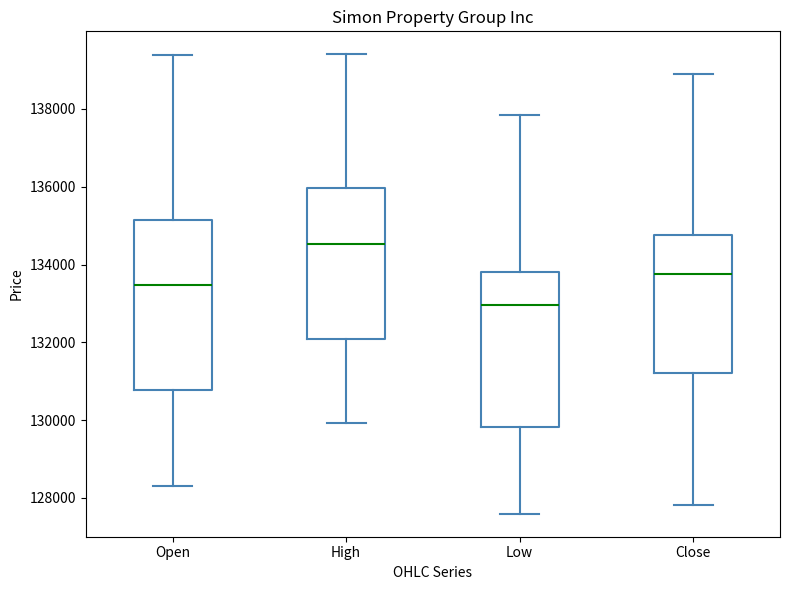

Which box is the tallest, from its lower edge to its upper edge?

Open